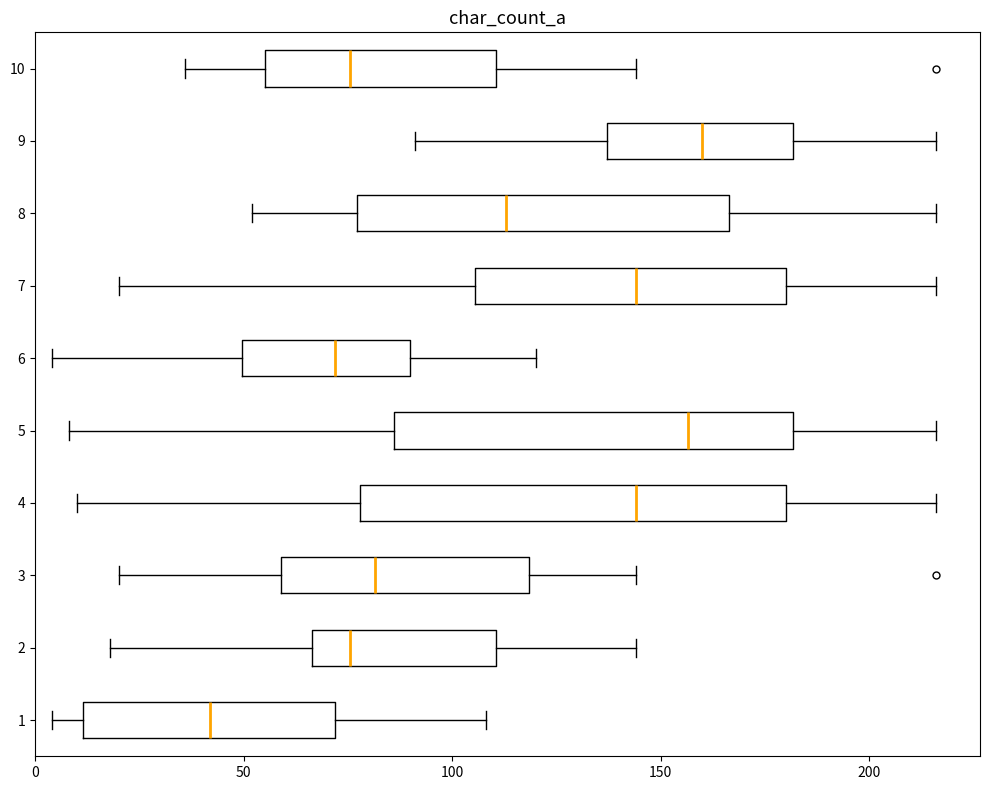

Where does the right whisker of the box at y = 4 end on the x-axis? The values are not printed on the chart, so give them approximately, as read against the axis.

215